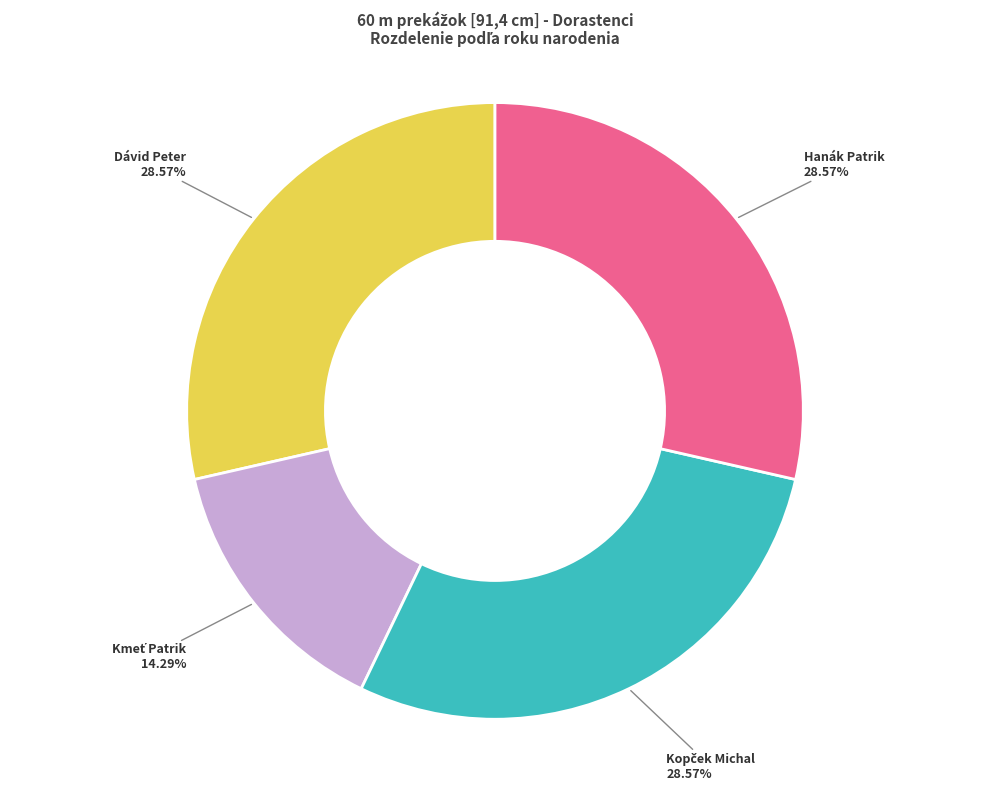

Does any single category account for the majority?

No